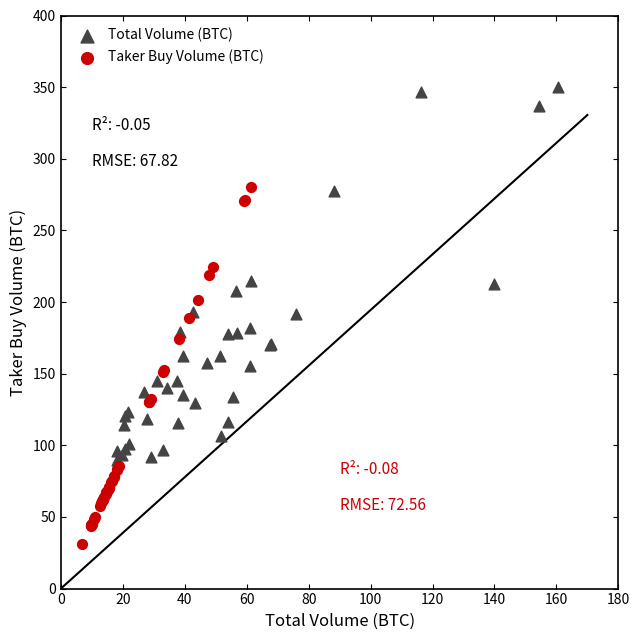

Which series contains the highest Y value?

Total Volume (BTC)